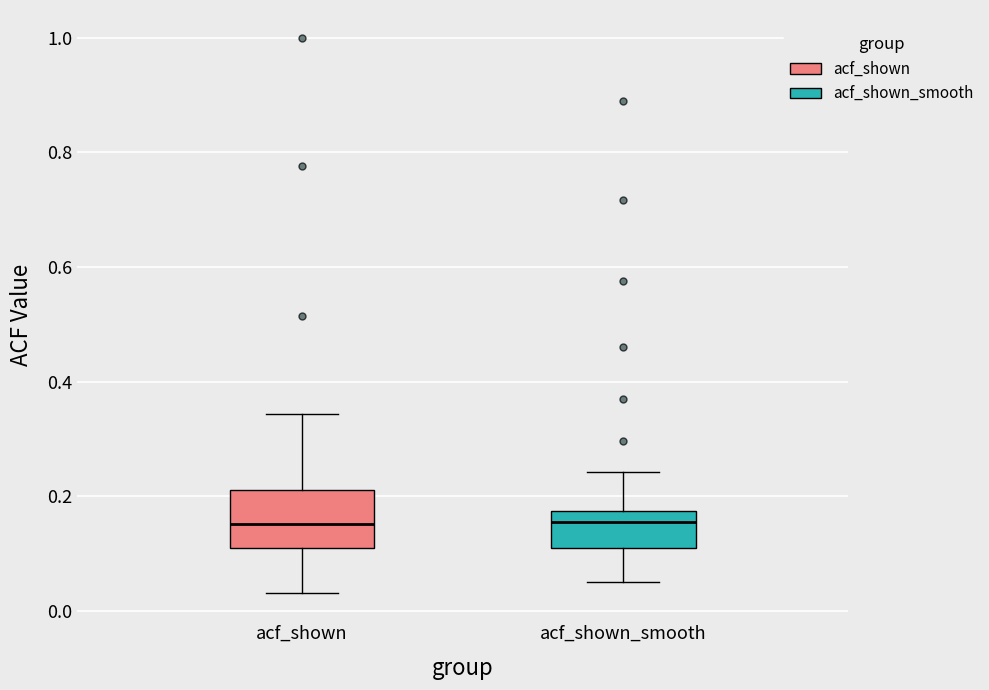

Where is the upper edge of the box for acf_shown_smooth on the y-axis? The values are not printed on the chart, so give them approximately, as read against the axis.

0.18